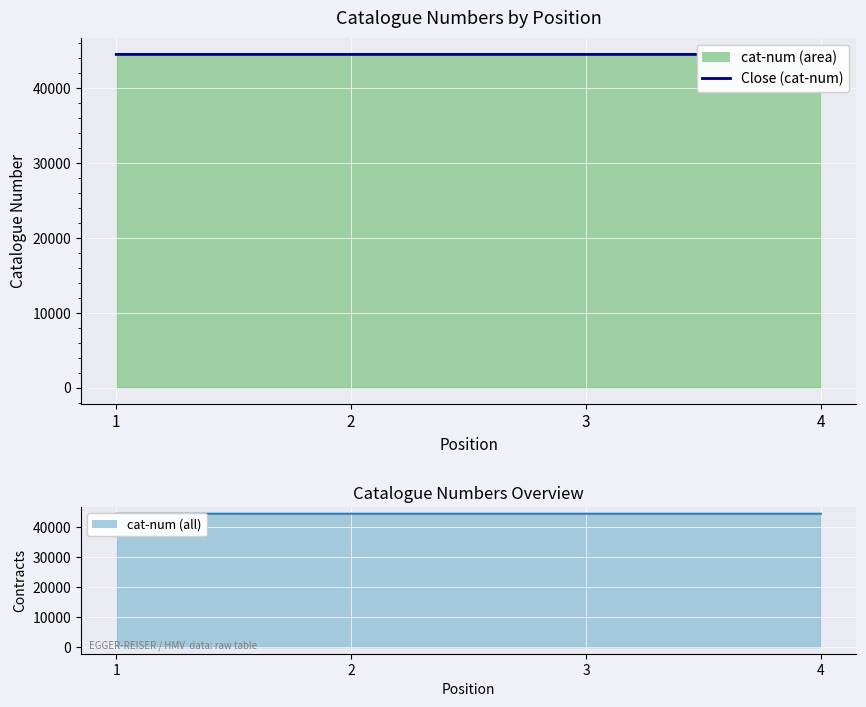

Which category has the highest value across all series?

1